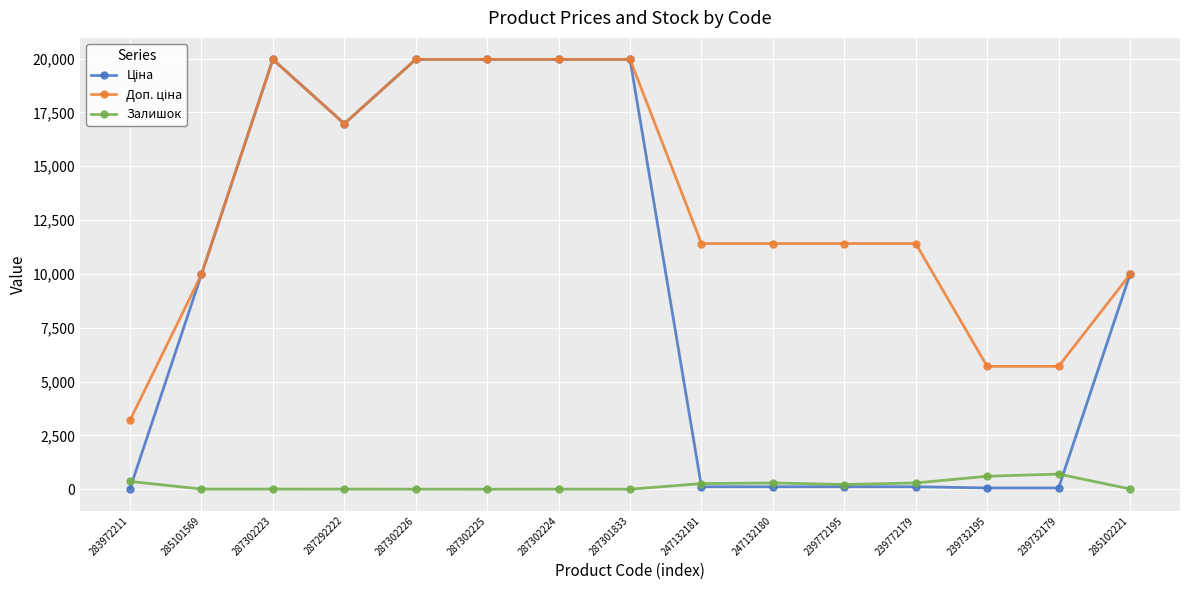

How many data points in Залишок are less than 11?

7